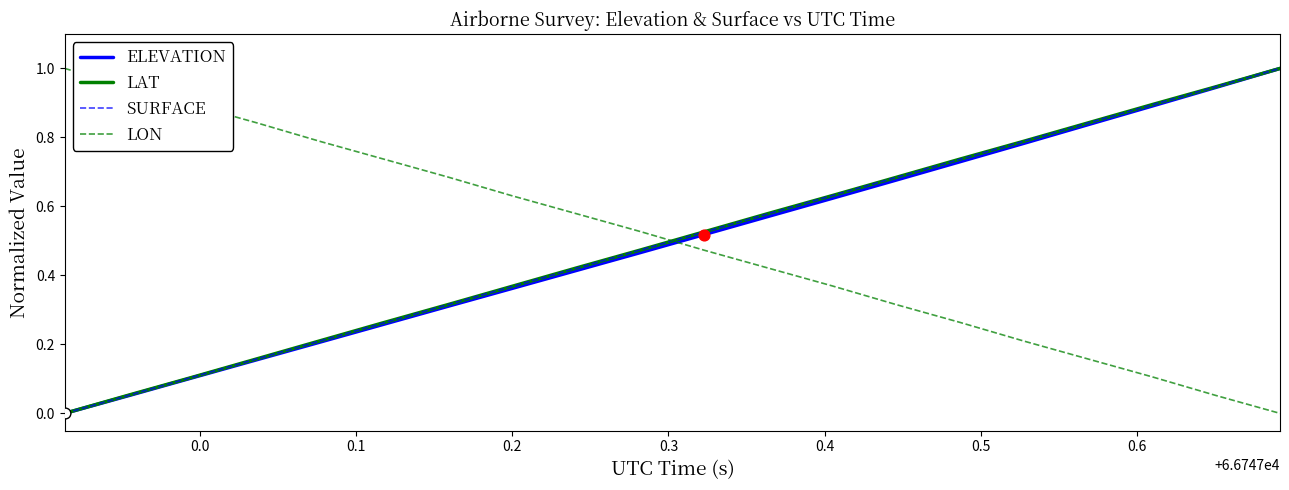

How many intersections are there between LAT and LON?

1